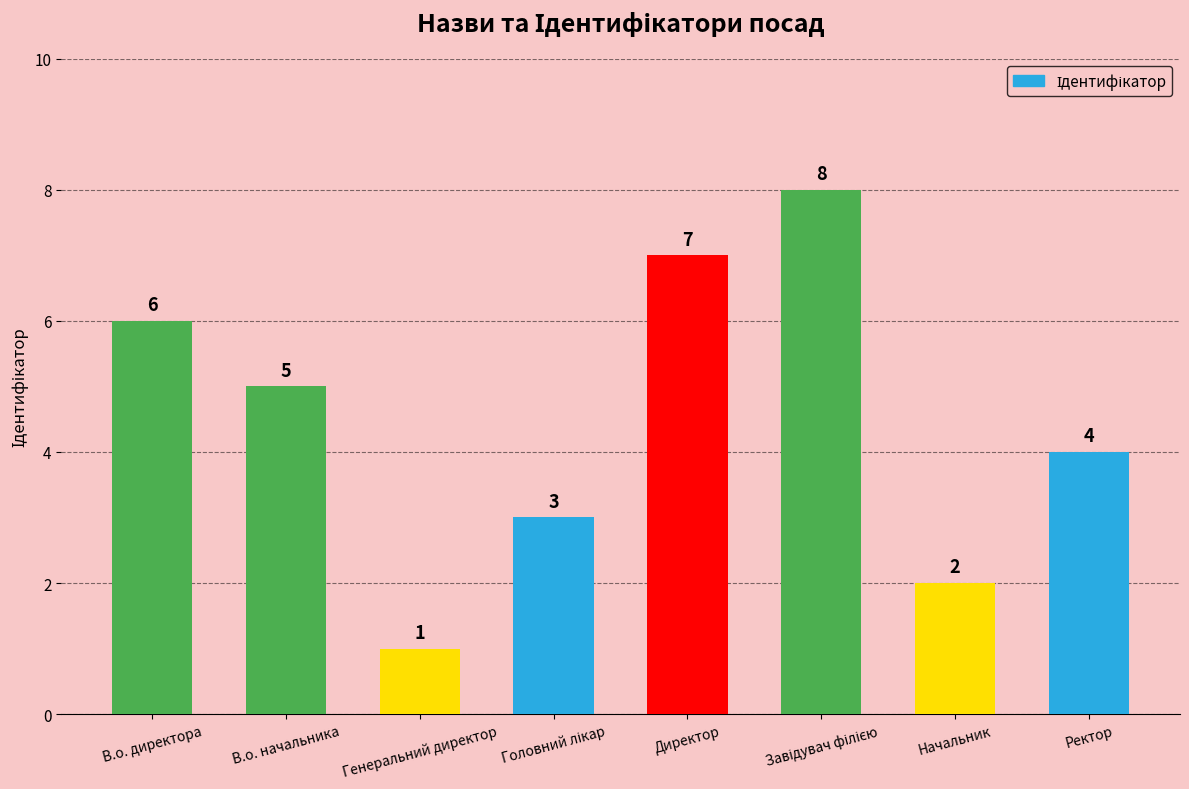

Reading left to right, transcribe all the data shown in this chart.

6	5	1	3	7	8	2	4